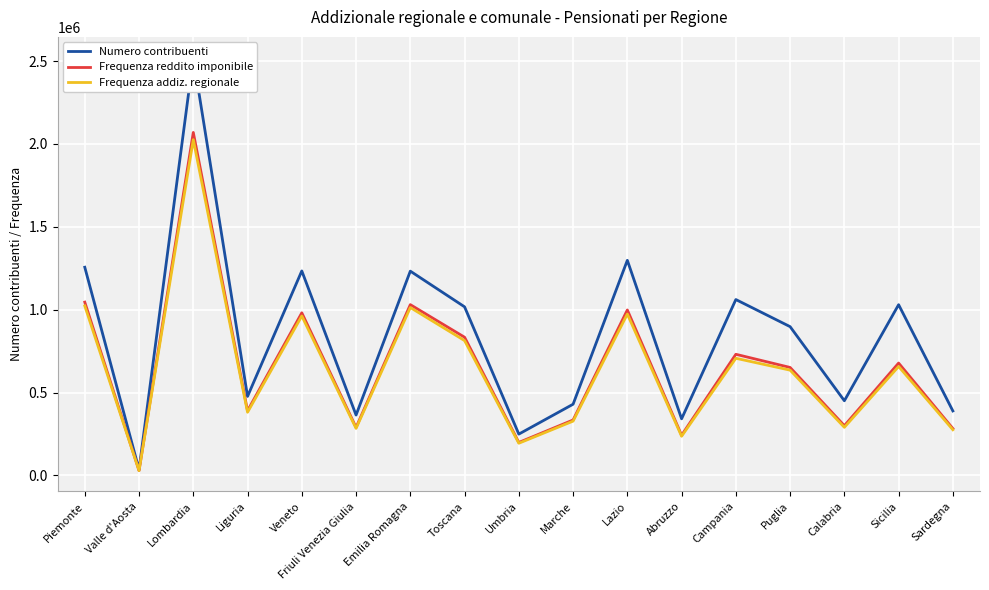

True or false: Frequenza addiz. regionale and Frequenza reddito imponibile cross at least once.

False